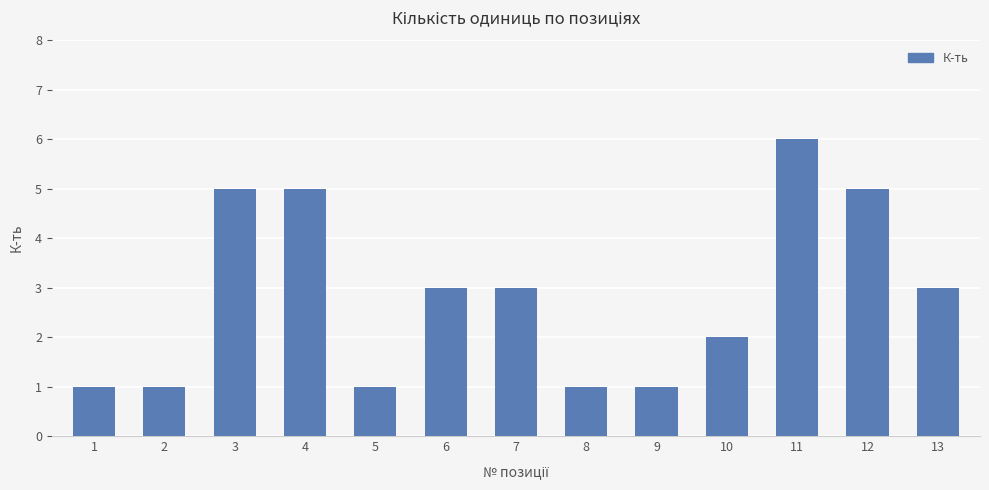

Which label corresponds to the largest value in the chart?

11